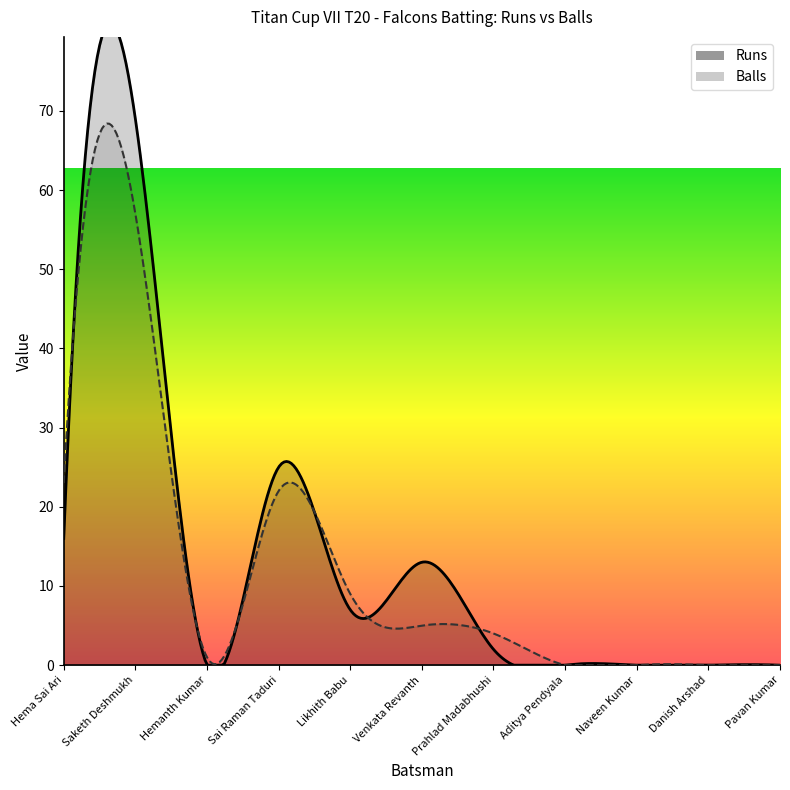

List the series in order of their overall mean, lowest first.

Balls, Runs